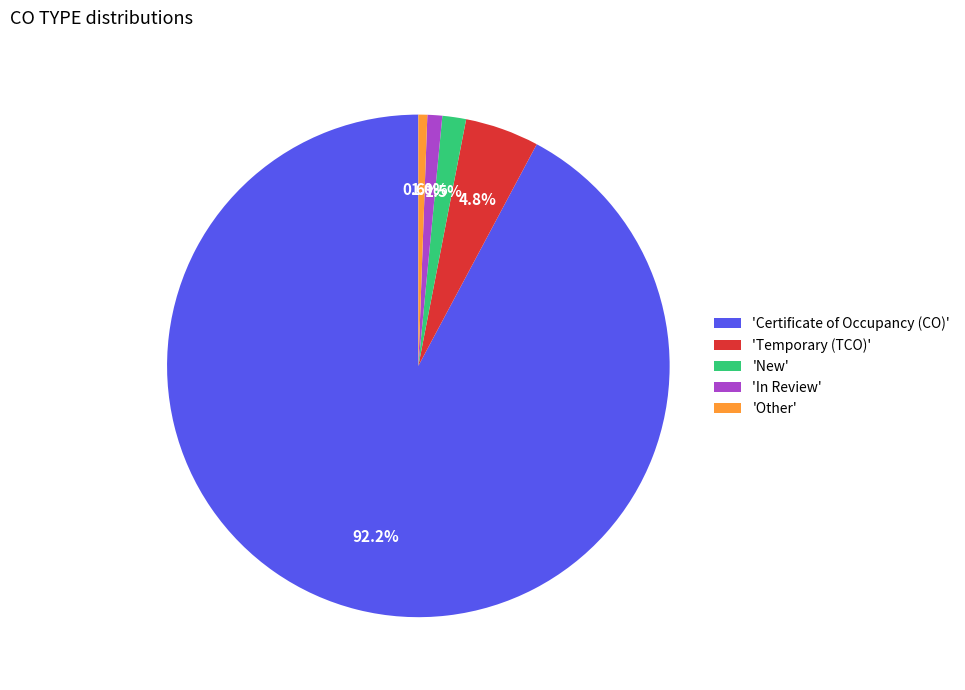

Which category has the biggest portion of the pie?

'Certificate of Occupancy (CO)'